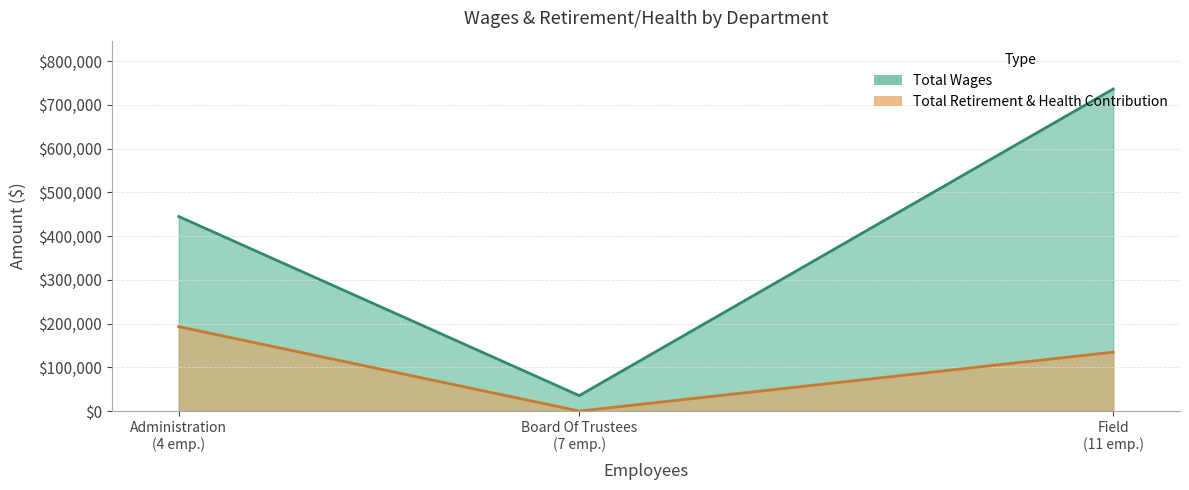

What is the total value across all series at Board Of Trustees?

35325